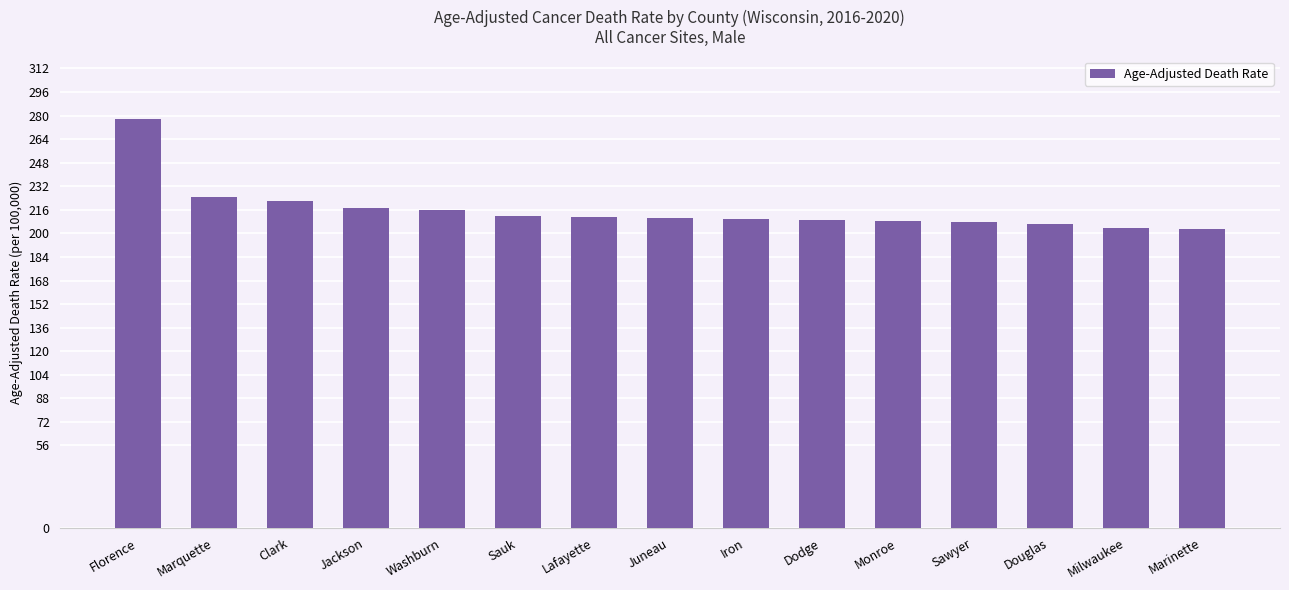

The chart shows a value of 287.7 at Milwaukee. True or false?

False